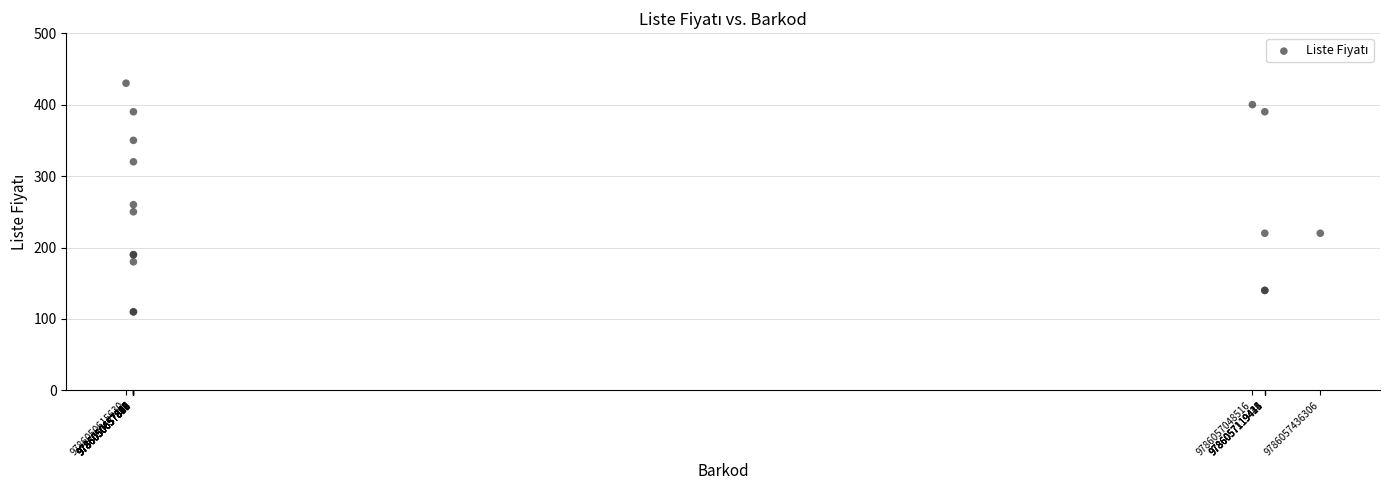

What Y value in the scatter plot is closest to 270?

260